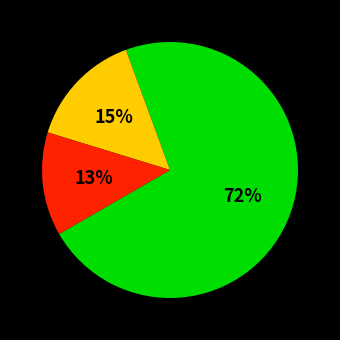

To the nearest percent, what is the average slice percentage?

33%